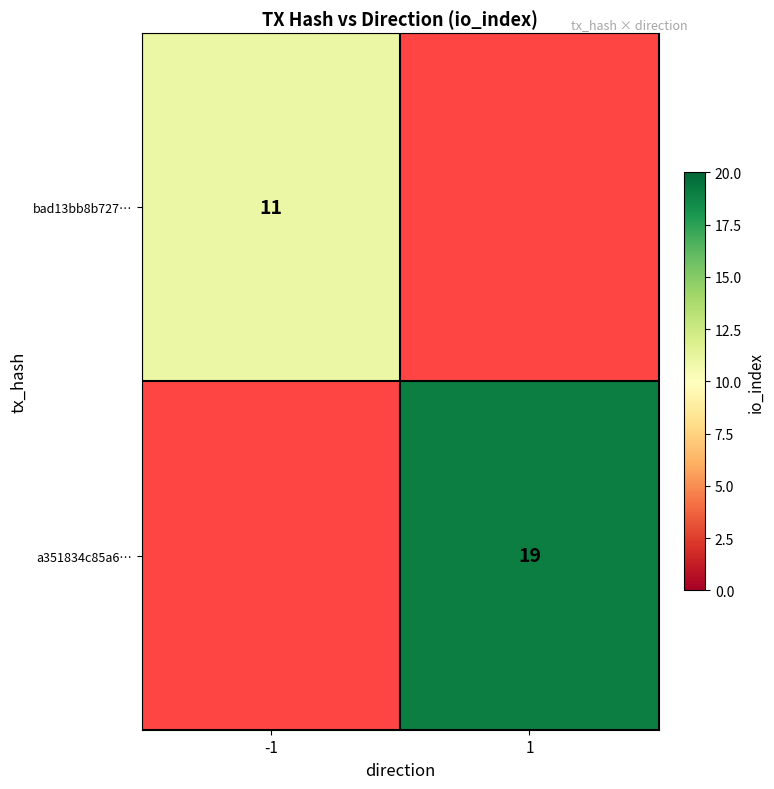

Is the value of a351834c85a6… at 1 greater than the value of bad13bb8b727… at -1?

Yes